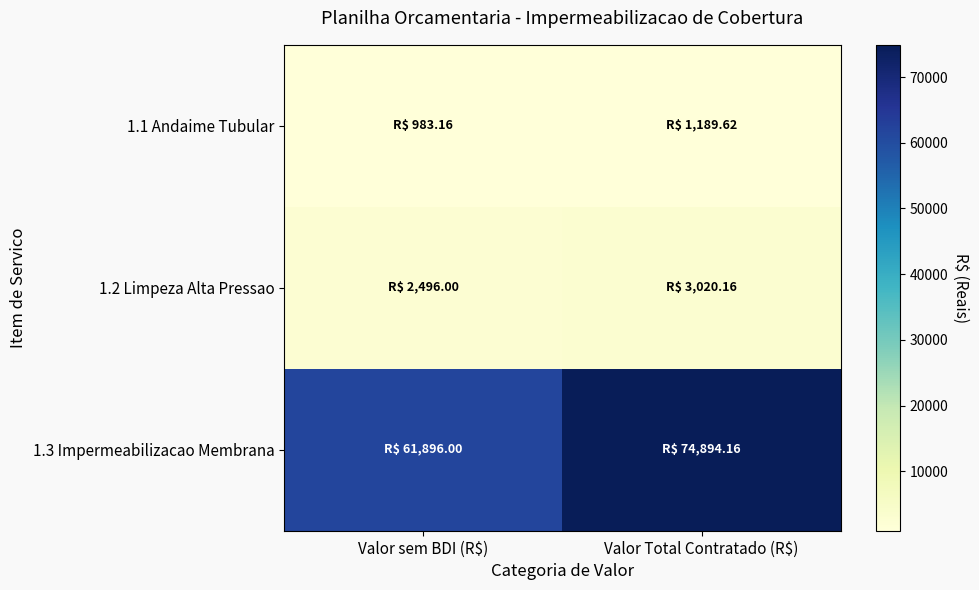

Between Valor sem BDI (R$) and Valor Total Contratado (R$), which series saw the biggest shift?

1.3 Impermeabilizacao Membrana